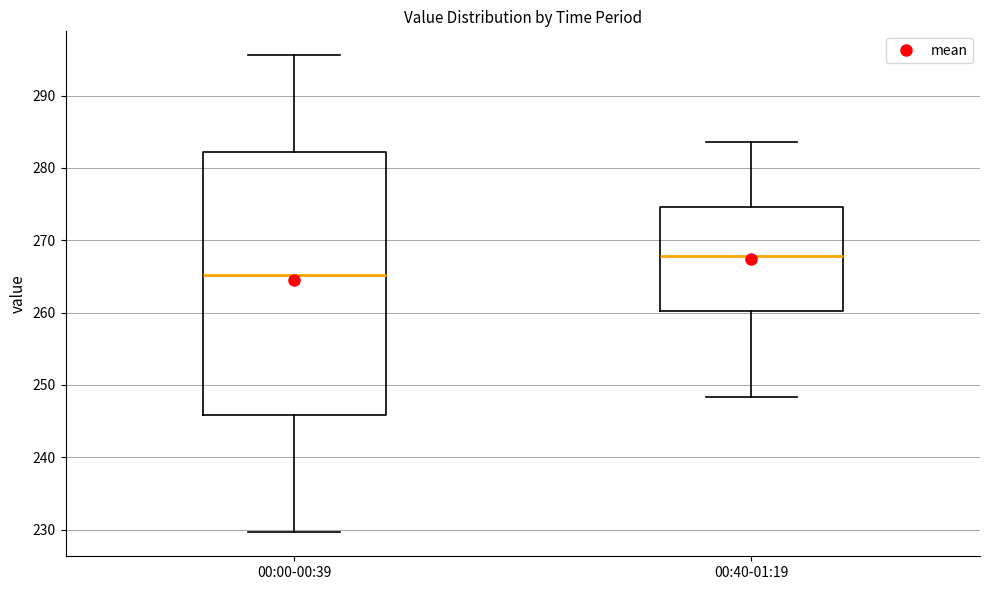

Reading left to right, transcribe this box plot: for each box, give where its median line is, the range the box spans, and where its two whiskers end, as read against the y-axis. The values are not printed on the chart, so give them approximately, as read against the axis.

00:00-00:39: median 265, box 246 to 282, whiskers 230 to 296
00:40-01:19: median 268, box 260 to 275, whiskers 248 to 284